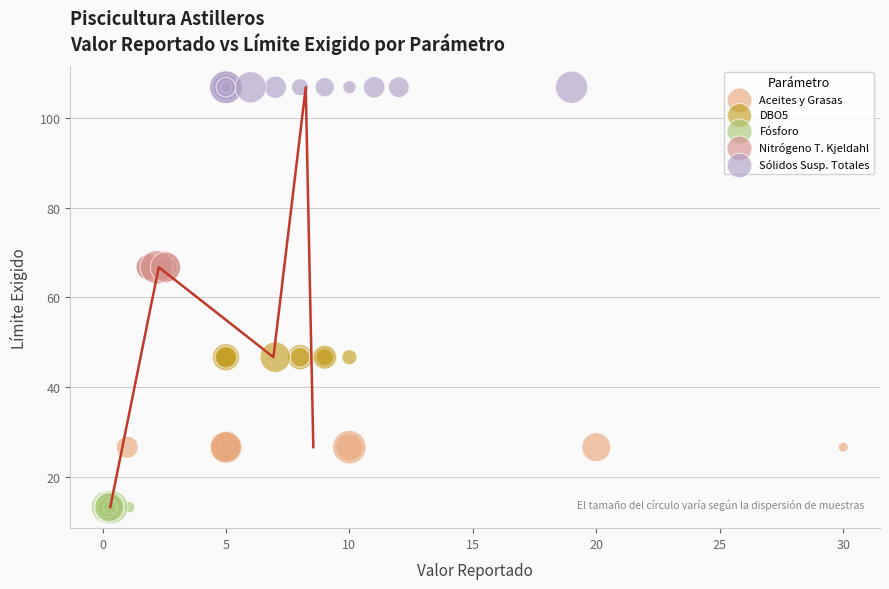

Which series reaches the maximum Y coordinate?

Sólidos Susp. Totales